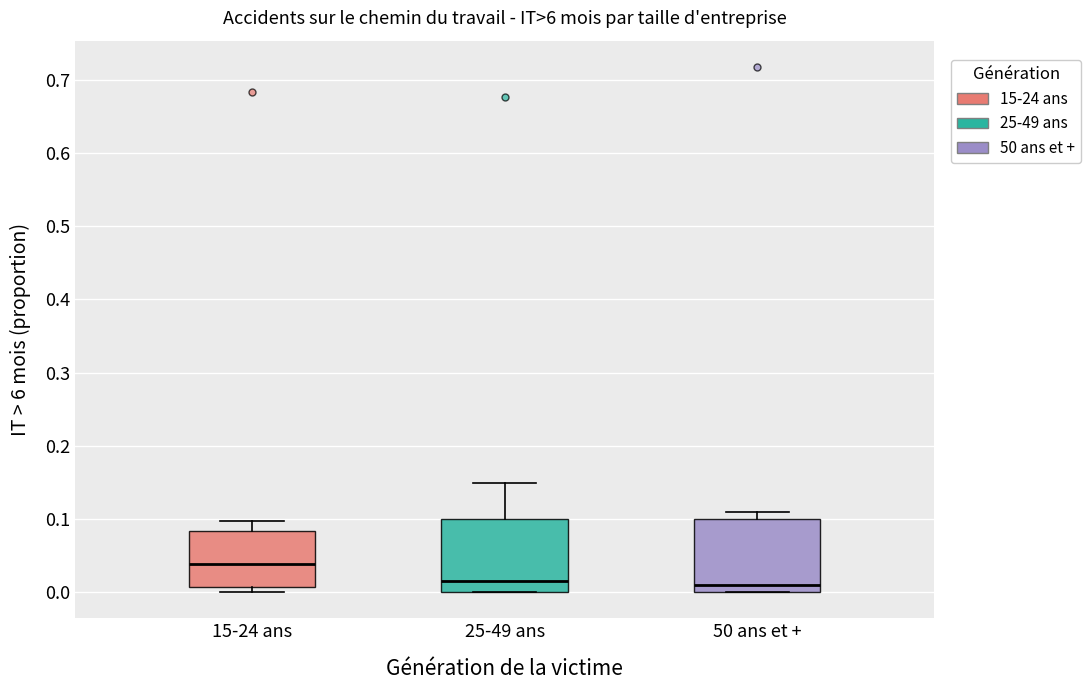

Reading left to right, read every box against the y-axis: the position of its median line, the range the box covers, and the ends of its whiskers. The values are not printed on the chart, so give them approximately, as read against the axis.

15-24 ans: median 0.04, box 0.01 to 0.08, whiskers 0.00 to 0.10
25-49 ans: median 0.01, box 0.00 to 0.10, whiskers 0.00 to 0.15
50 ans et +: median 0.01, box 0.00 to 0.10, whiskers 0.00 to 0.11